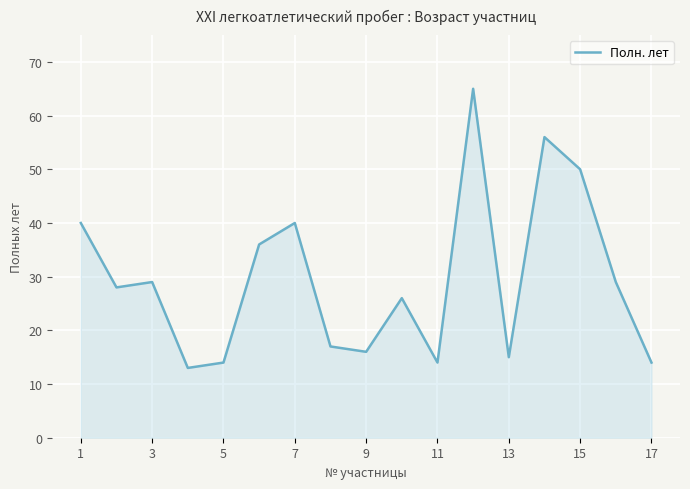

What is the difference between the maximum and minimum values?

52